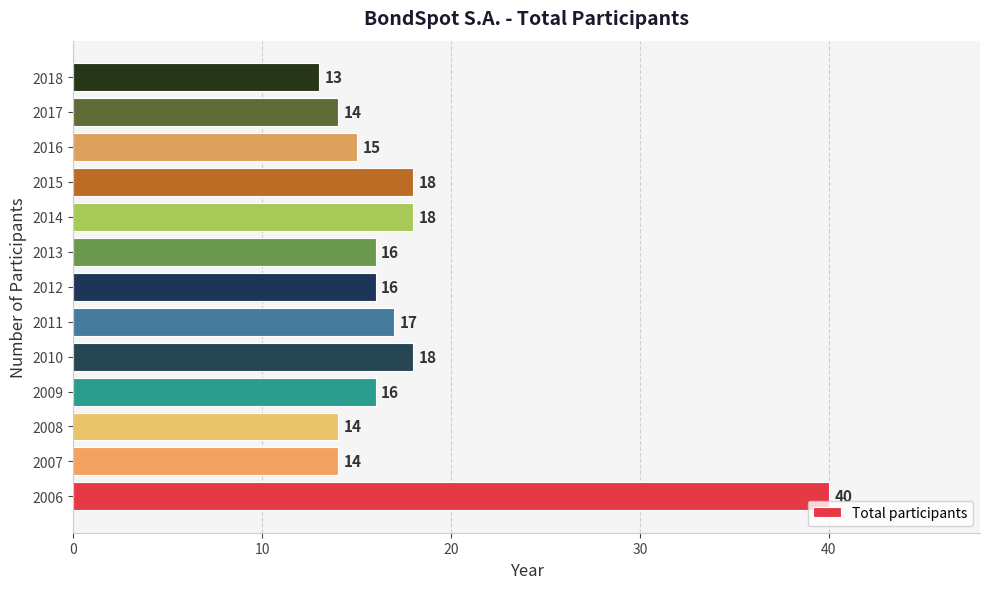

Which category has the lowest value across all series?

2018